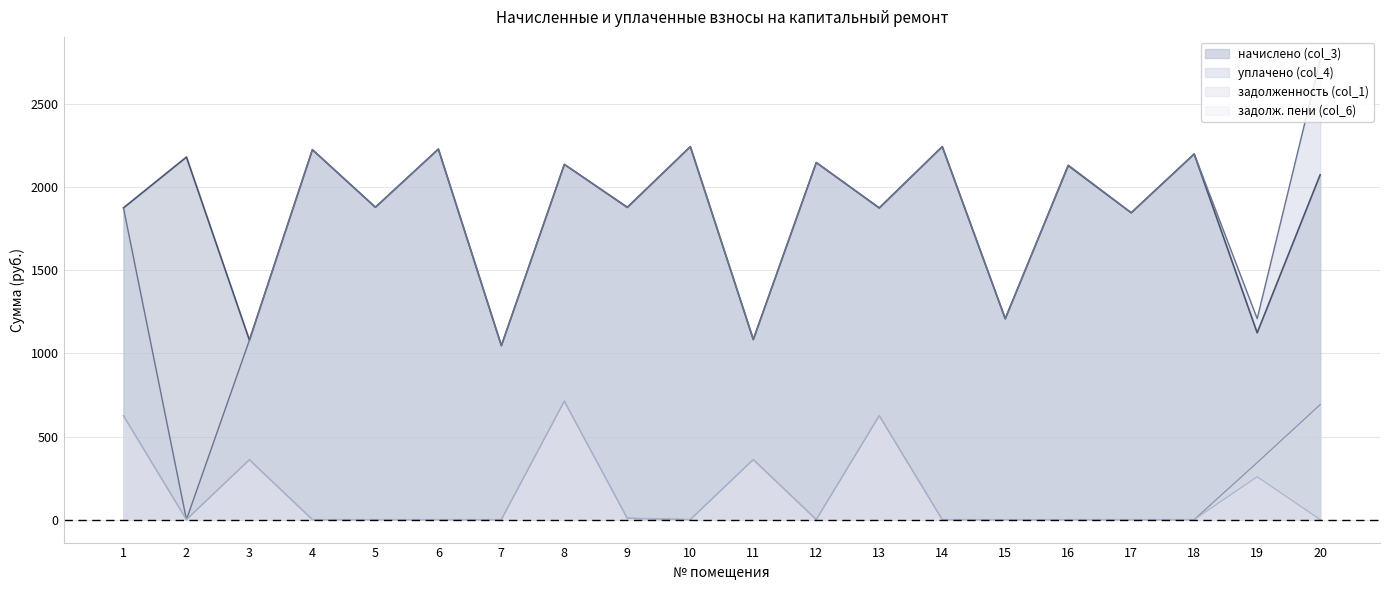

True or false: начислено (col_3) has a value of 1847.2 at 17.

True